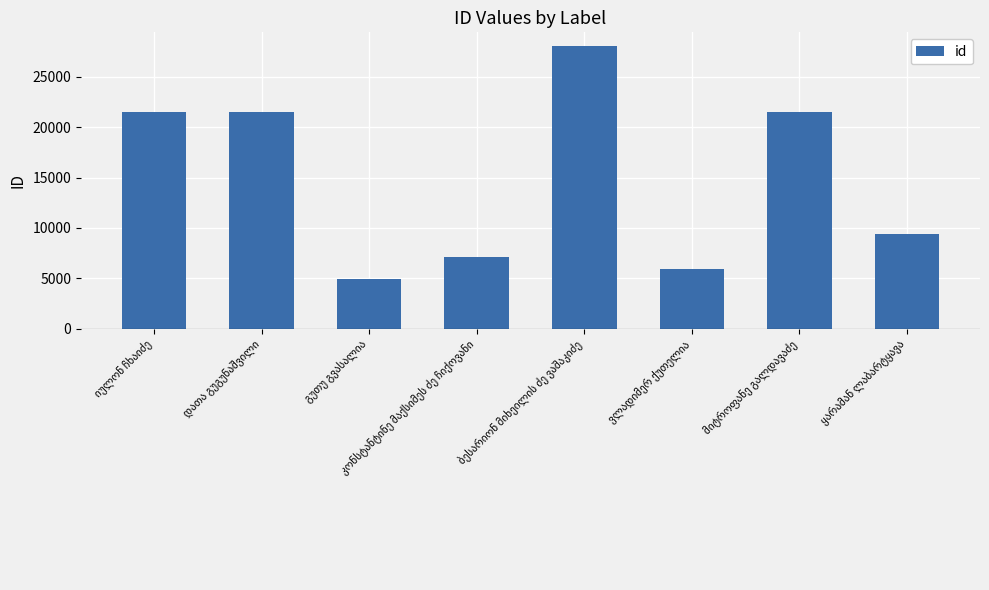

Count the number of data series in this chart.

1